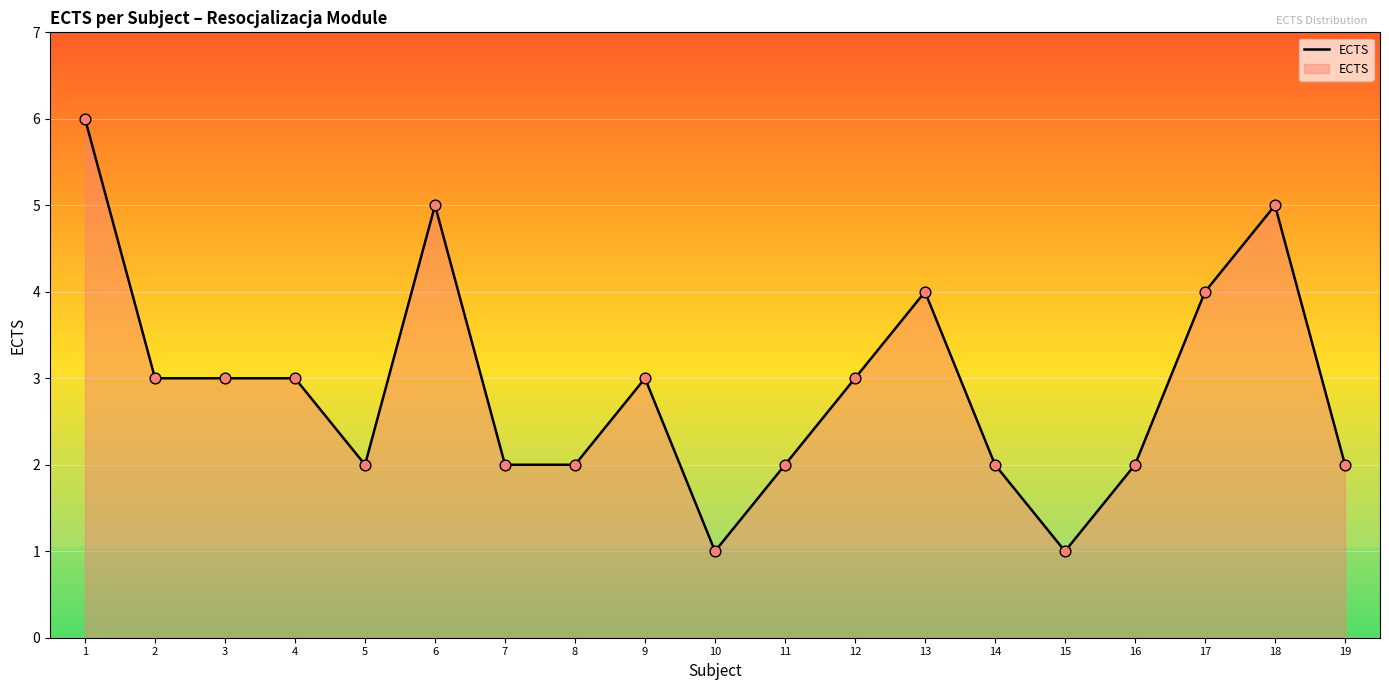

What is the ratio of the value at 19 to the value at 15?

2.0